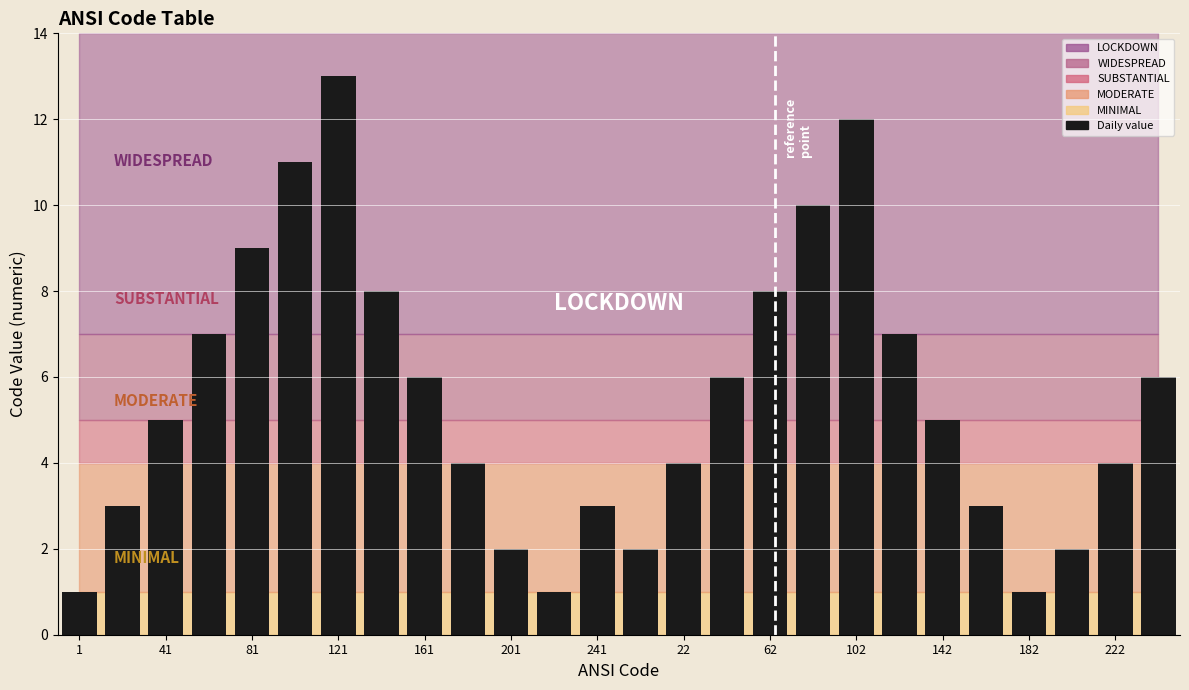

What is the greatest value displayed?

13